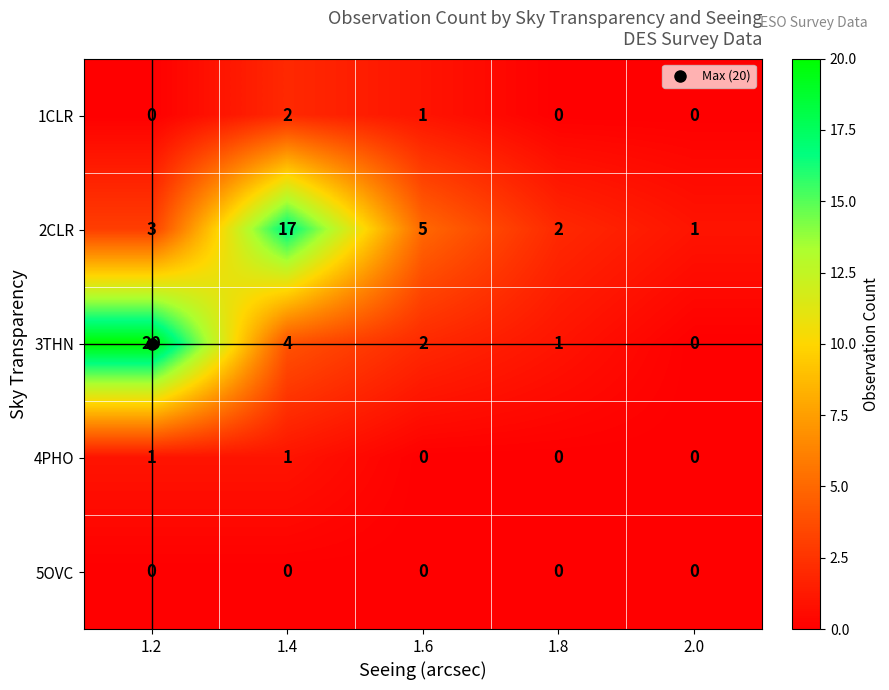

Is it true that 4PHO equals -1 at 1.8?

False